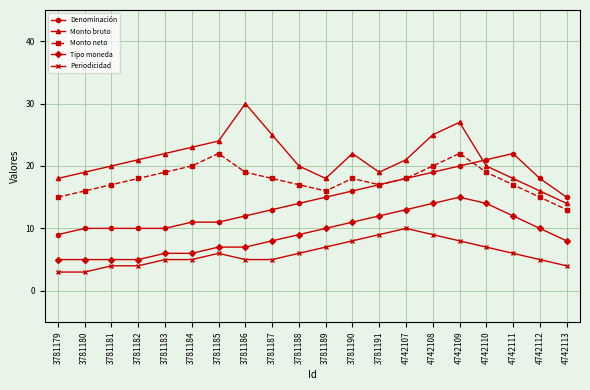

Which series has the largest total across all categories?

Monto bruto